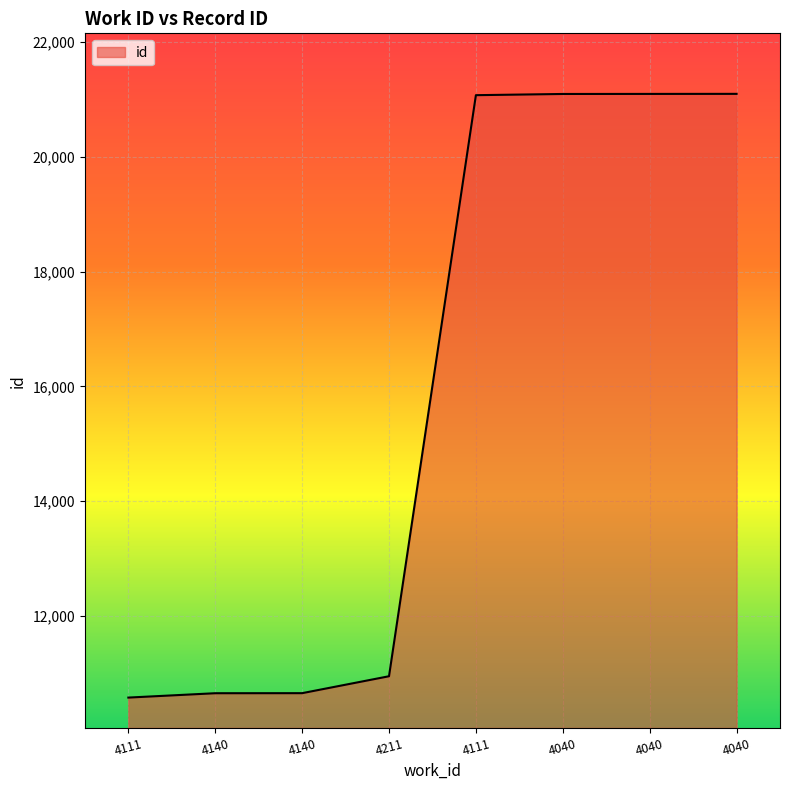

Reading left to right, transcribe all the data shown in this chart.

10575	10651	10652	10947	21075	21096	21097	21098